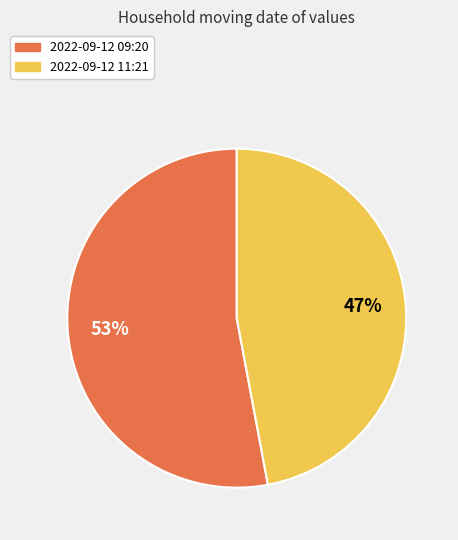

To the nearest percent, what is the difference between the largest and smallest slice percentages?

6%